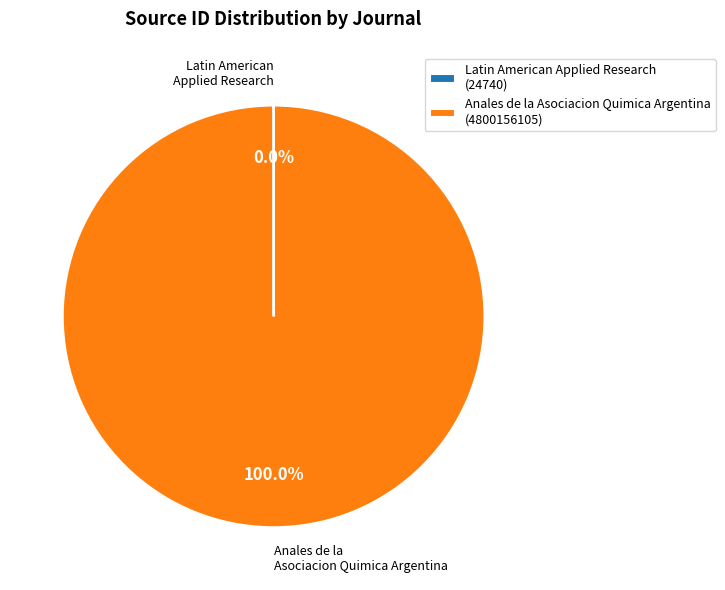

Does Anales de la Asociacion Quimica Argentina (4800156105) account for over 50% of the chart?

Yes